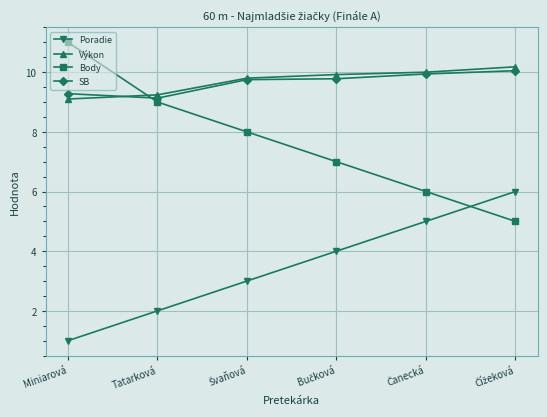

True or false: Body has more than 1 points higher than both neighbors.

False